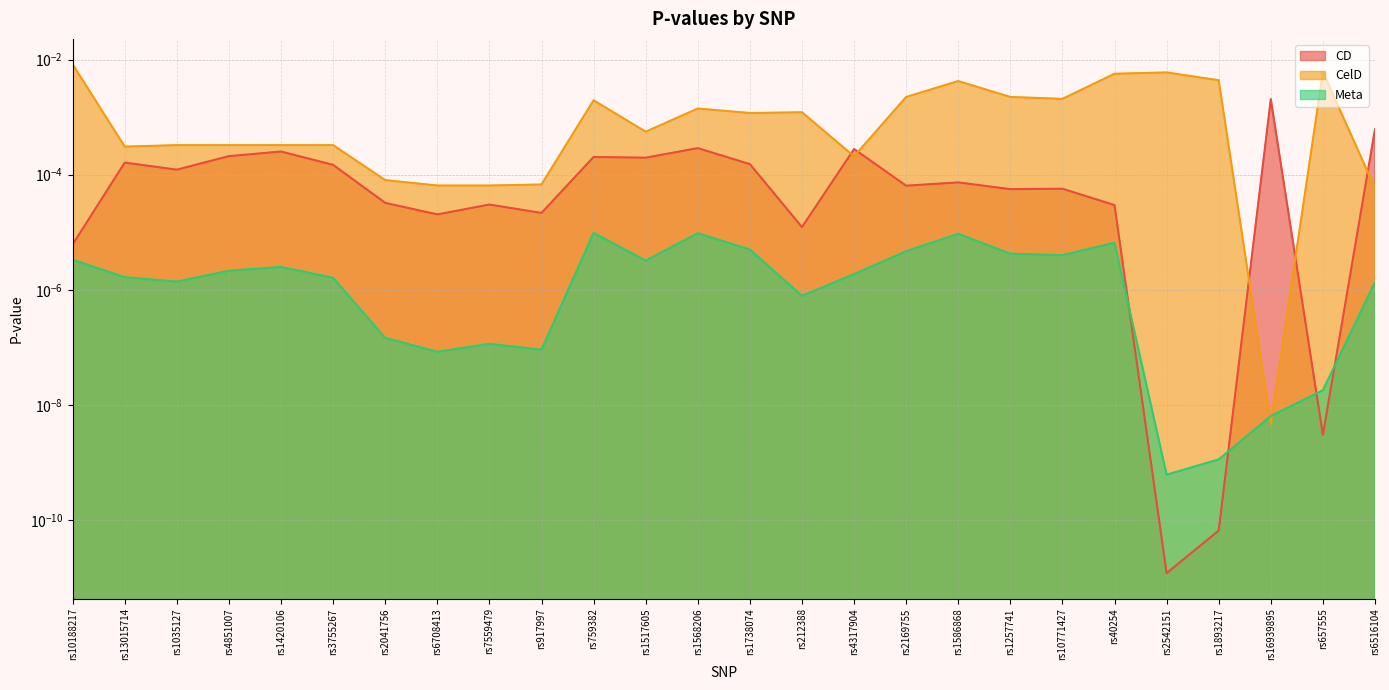

Does the chart have visible grid lines?

Yes